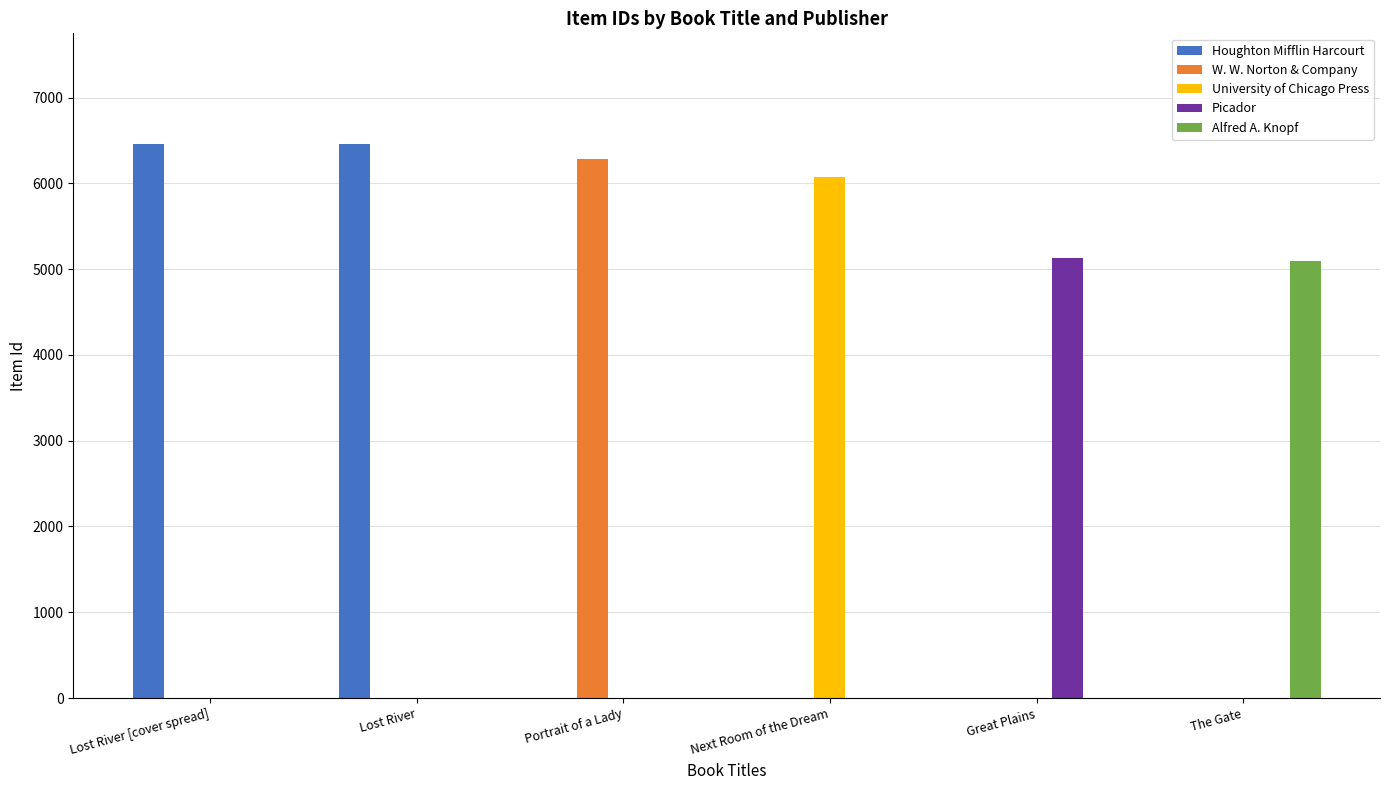

Which series has the widest spread of values?

Houghton Mifflin Harcourt